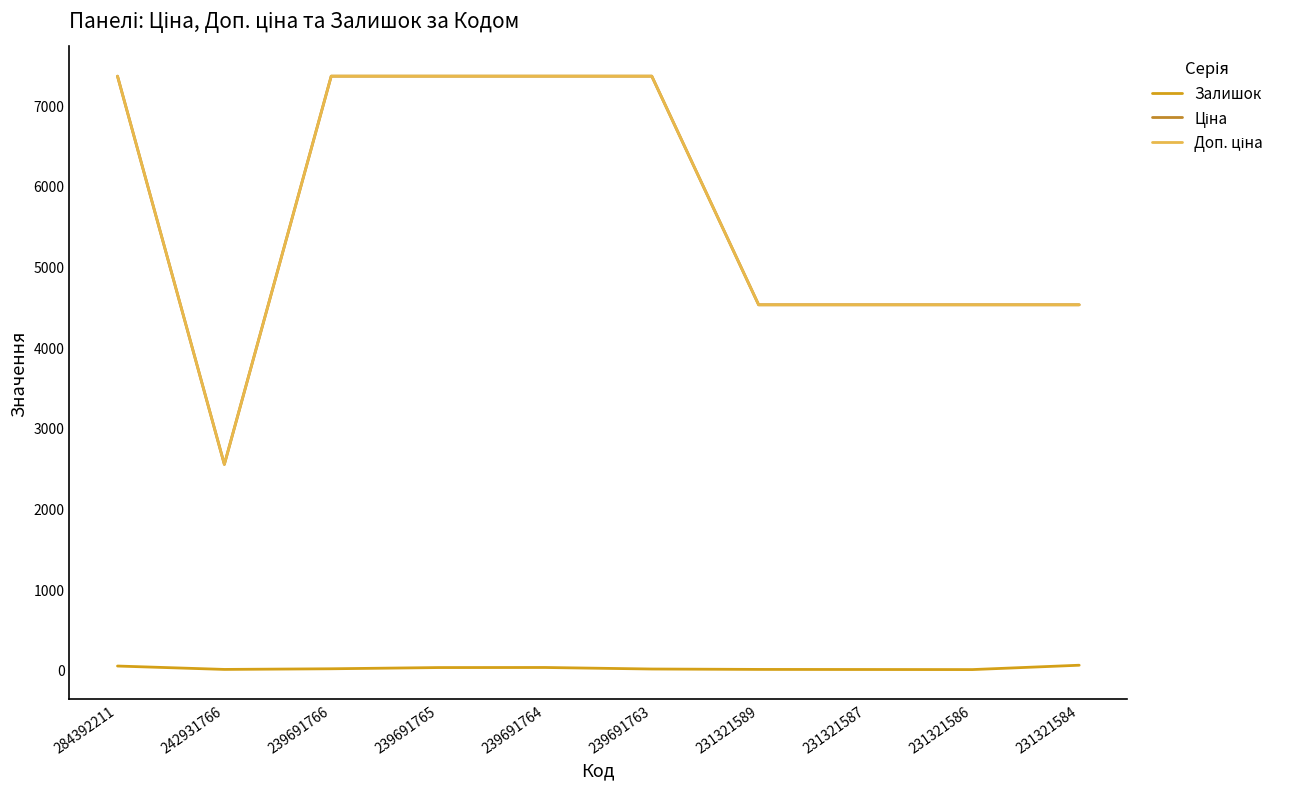

Is the value of Залишок at 239691763 greater than the value of Ціна at 242931766?

No